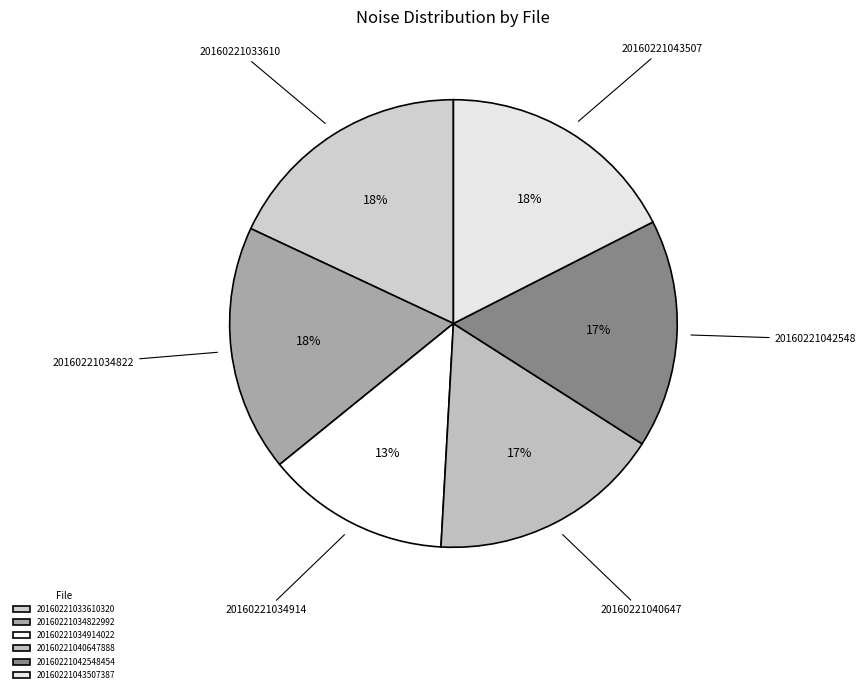

Combined, do 20160221042548454 and 20160221033610320 account for over 50%?

No